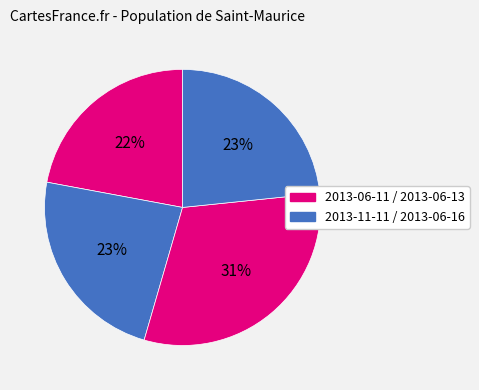

How many segments does this pie chart have?

4